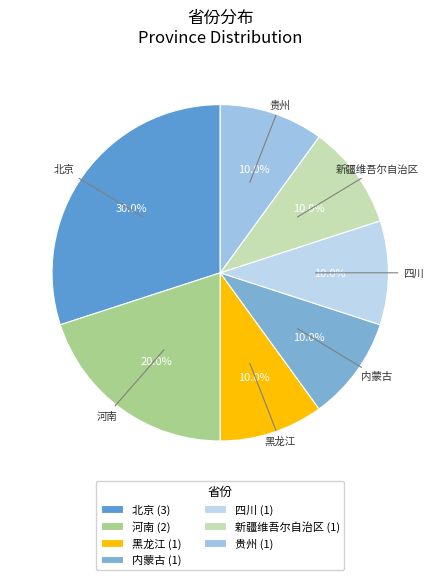

How many segments does this pie chart have?

7